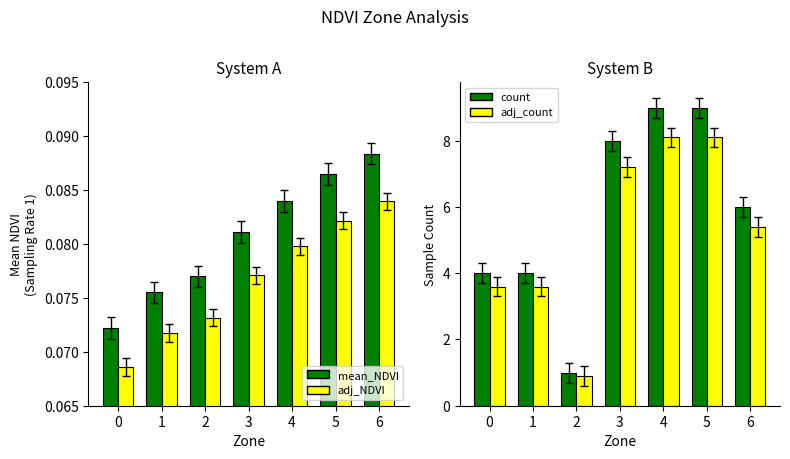

What is the sum of all mean_NDVI values?

0.6